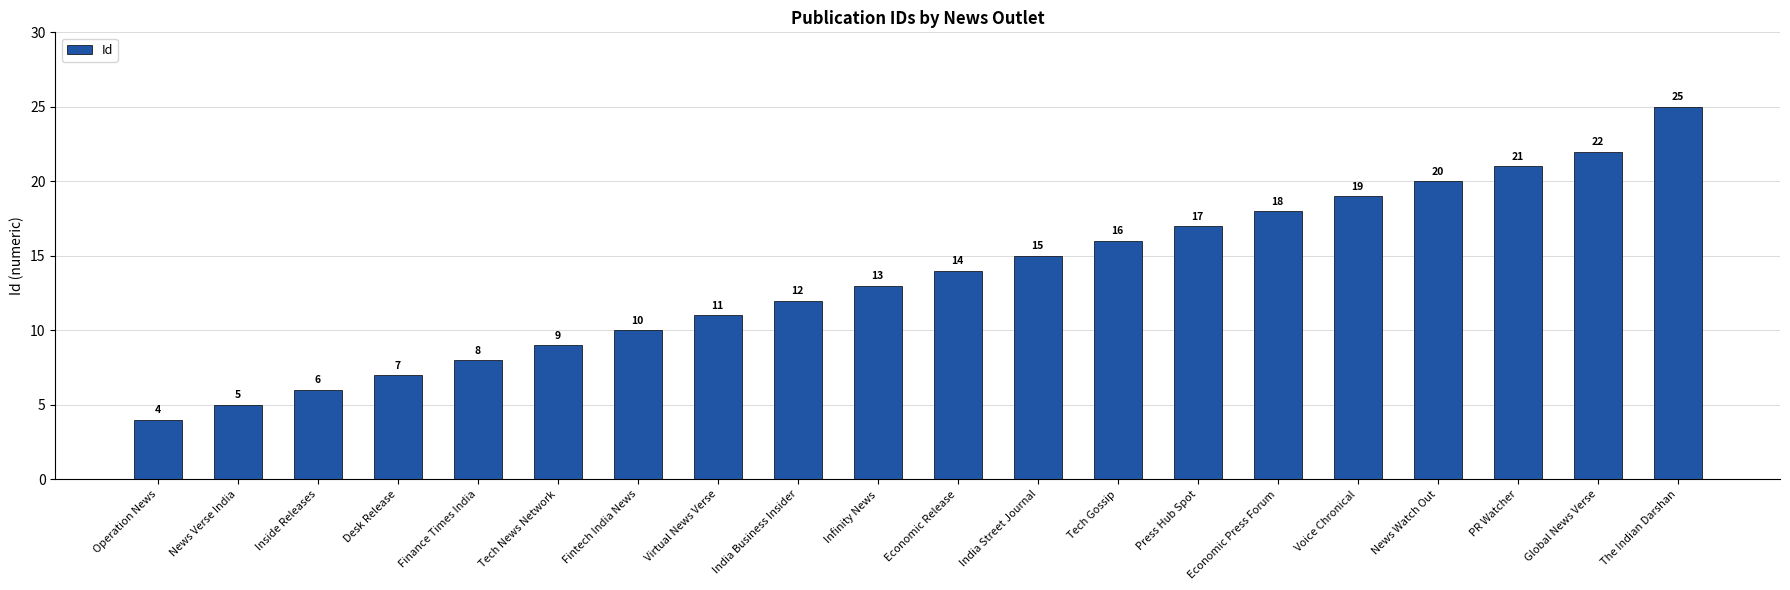

What is the change in value from India Street Journal to Tech Gossip?

+1